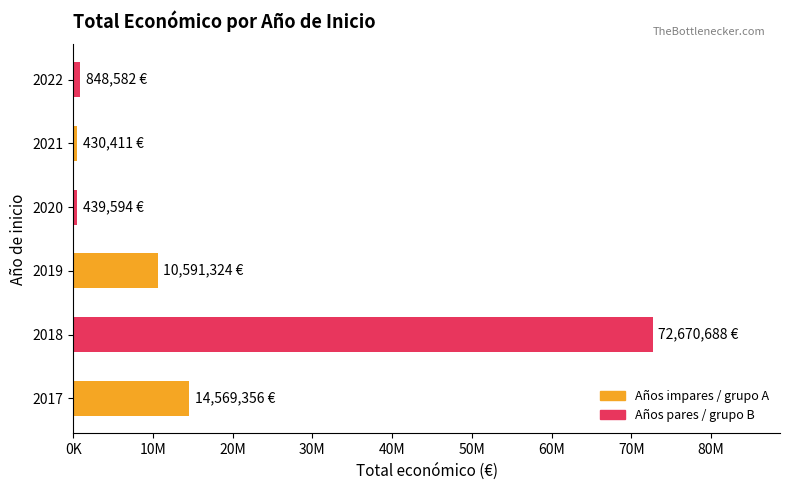

What is the difference between the second highest and minimum values?

14138945